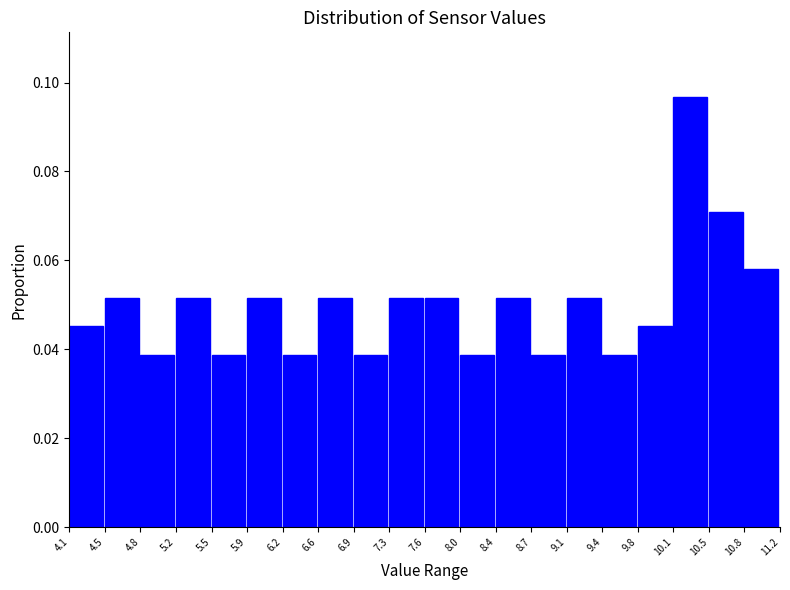

Reading left to right, list every bar in this chart as the range it spans on the x-axis followed by its height. The values are not printed on the chart, so give them approximately, as read against the axis.

4.1 to 4.5: 0.046
4.5 to 4.8: 0.052
4.8 to 5.2: 0.038
5.2 to 5.5: 0.052
5.5 to 5.9: 0.038
5.9 to 6.2: 0.052
6.2 to 6.6: 0.038
6.6 to 6.9: 0.052
6.9 to 7.3: 0.038
7.3 to 7.6: 0.052
7.6 to 8.0: 0.052
8.0 to 8.4: 0.038
8.4 to 8.7: 0.052
8.7 to 9.1: 0.038
9.1 to 9.4: 0.052
9.4 to 9.8: 0.038
9.8 to 10.1: 0.046
10.1 to 10.5: 0.096
10.5 to 10.8: 0.070
10.8 to 11.2: 0.058